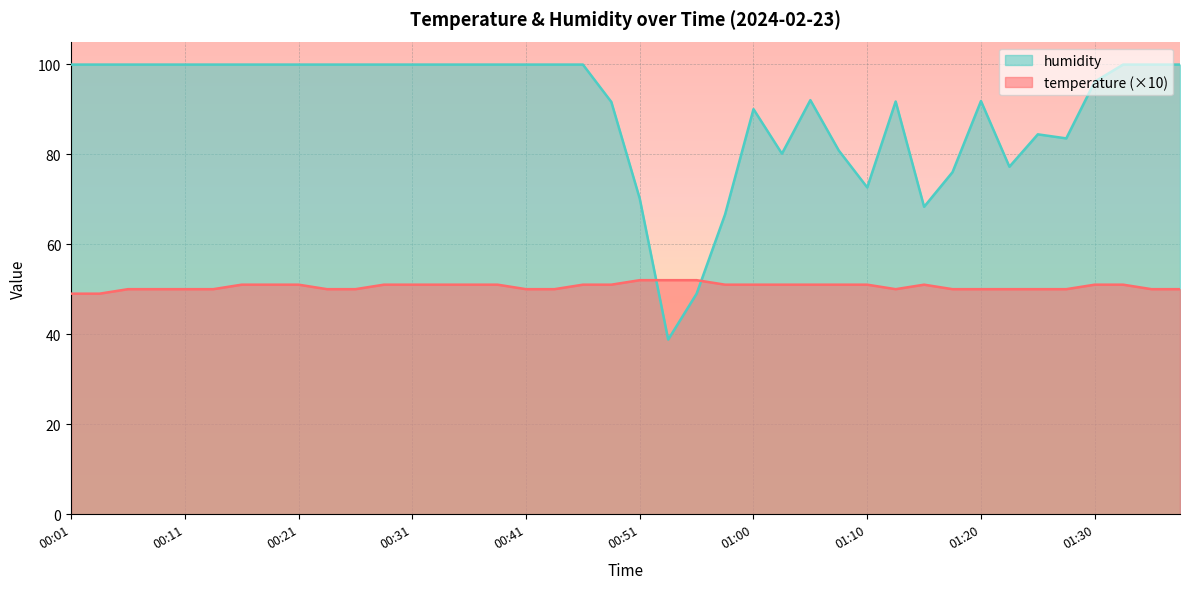

Which series has the largest total across all categories?

humidity